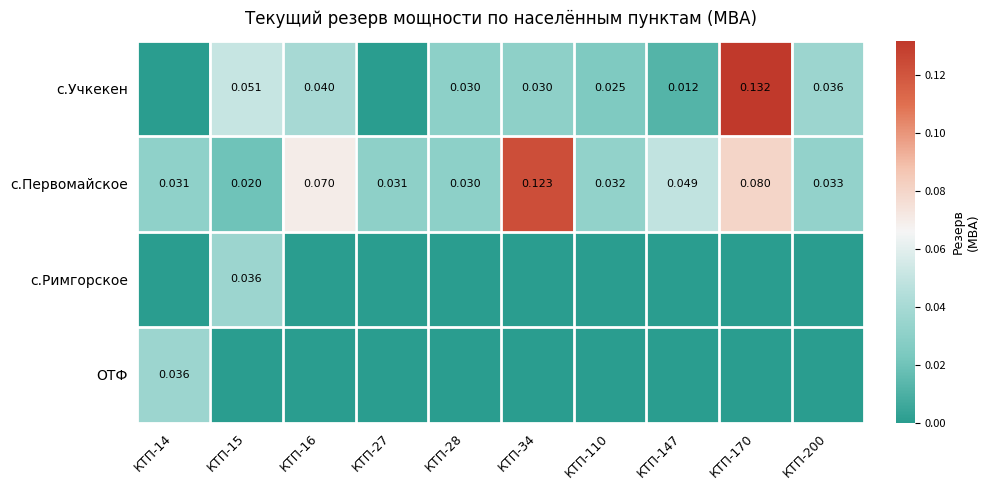

Which series changed the most between КТП-16 and КТП-28?

с.Первомайское